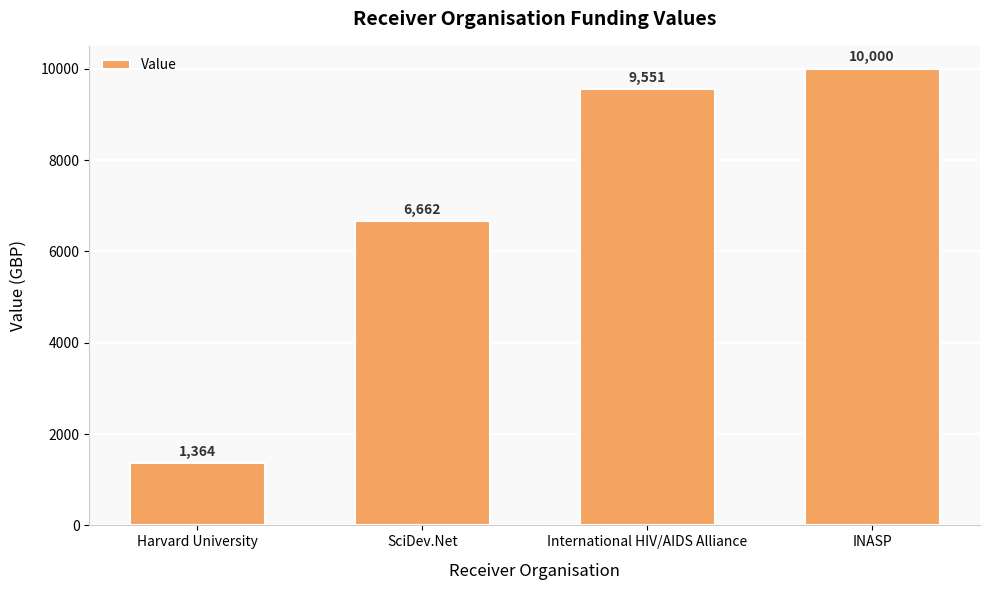

Where is the data nearest to the value 5682?

SciDev.Net